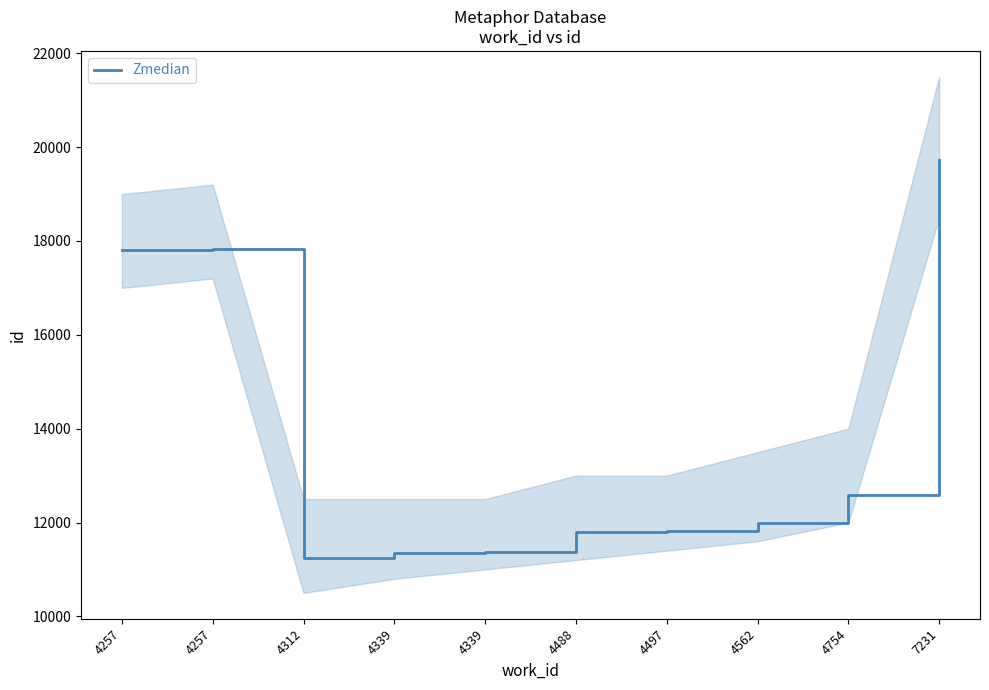

Approximately how many times larger is the value at 4312 compared to 4339?

1.0